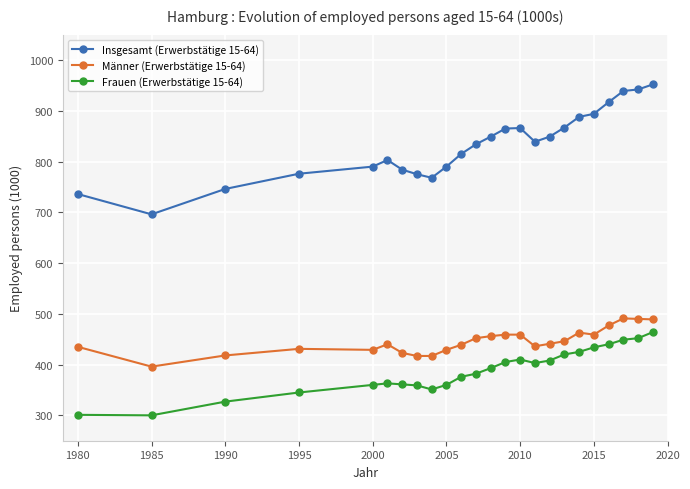

True or false: Männer (Erwerbstätige 15-64) has more than 0 interior local peaks.

True